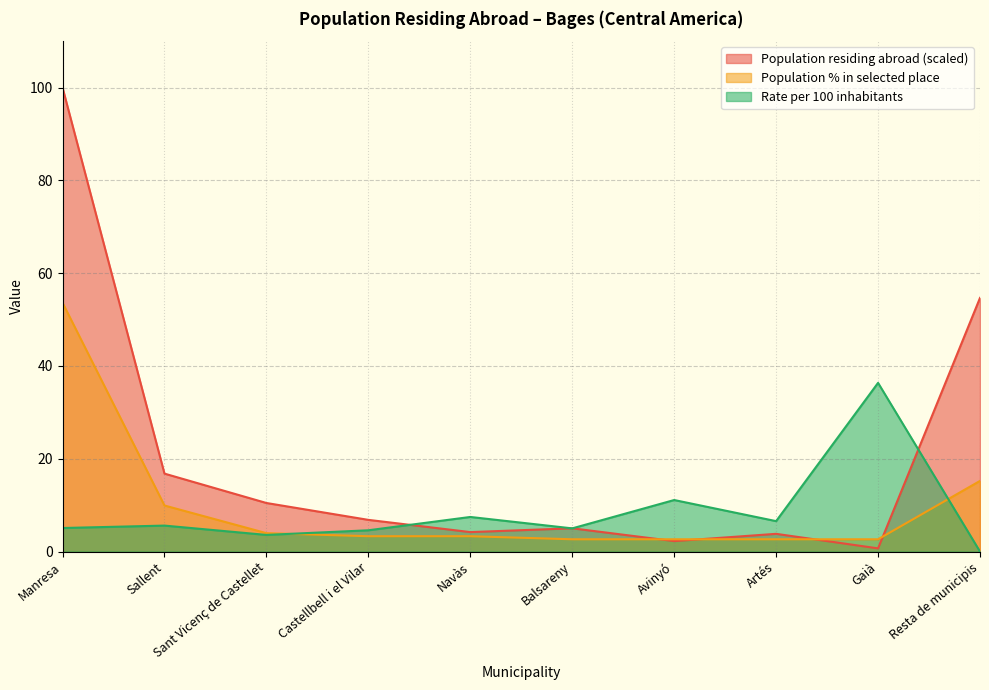

Reading right to left, extract all data points from this chart.

Population residing abroad: Resta de municipis=54.7	Gaià=0.7	Artés=3.8	Avinyó=2.3	Balsareny=5.0	Navàs=4.2	Castellbell i el Vilar=6.8	Sant Vicenç de Castellet=10.5	Sallent=16.8	Manresa=100.0
Population % in selected place: Resta de municipis=15.2	Gaià=2.6	Artés=2.6	Avinyó=2.6	Balsareny=2.6	Navàs=3.3	Castellbell i el Vilar=3.3	Sant Vicenç de Castellet=4.0	Sallent=9.9	Manresa=53.6
Rate per 100: Resta de municipis=0.0	Gaià=36.4	Artés=6.6	Avinyó=11.1	Balsareny=5.0	Navàs=7.5	Castellbell i el Vilar=4.6	Sant Vicenç de Castellet=3.6	Sallent=5.6	Manresa=5.1